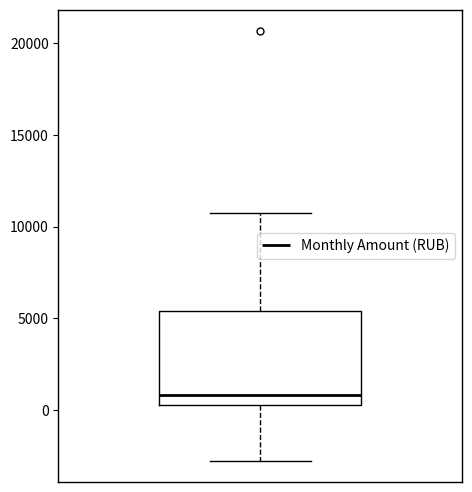

Transcribe this box plot: give where the median line is, the range the box spans, and where the two whiskers end, as read against the y-axis. The values are not printed on the chart, so give them approximately, as read against the axis.

median 1000, box 500 to 5500, whiskers -3000 to 10500